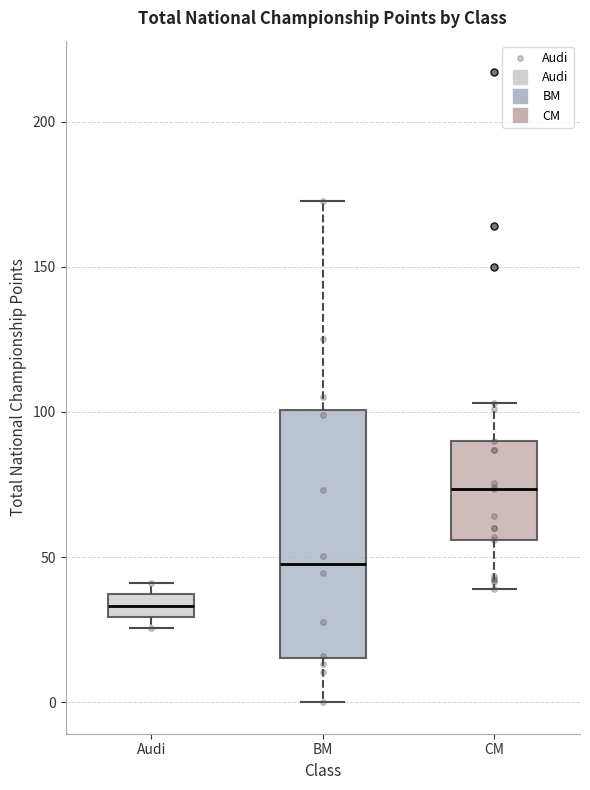

Which box's median line is the highest?

CM